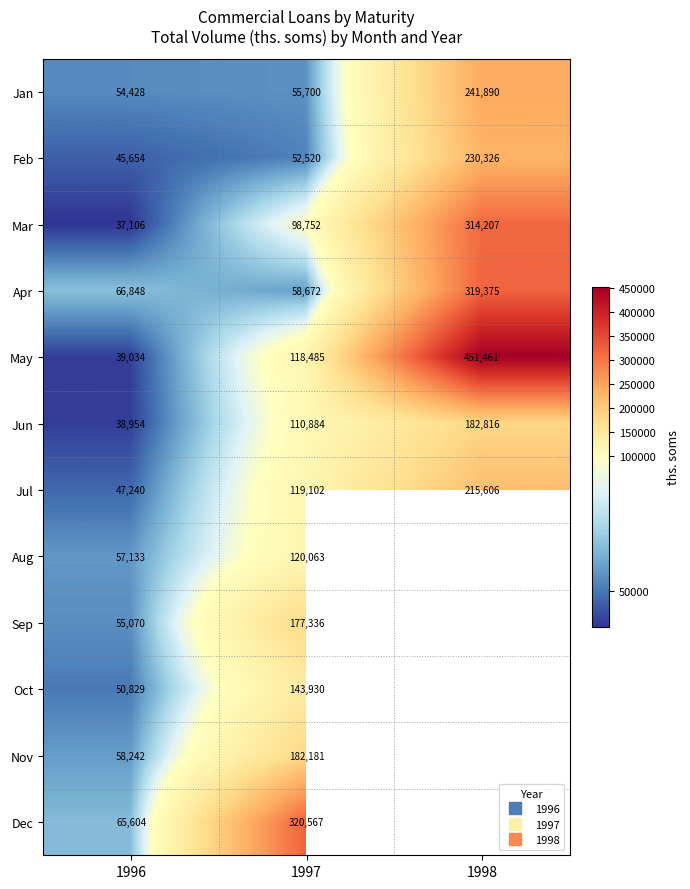

At which category is the sum across all series the highest?

1998